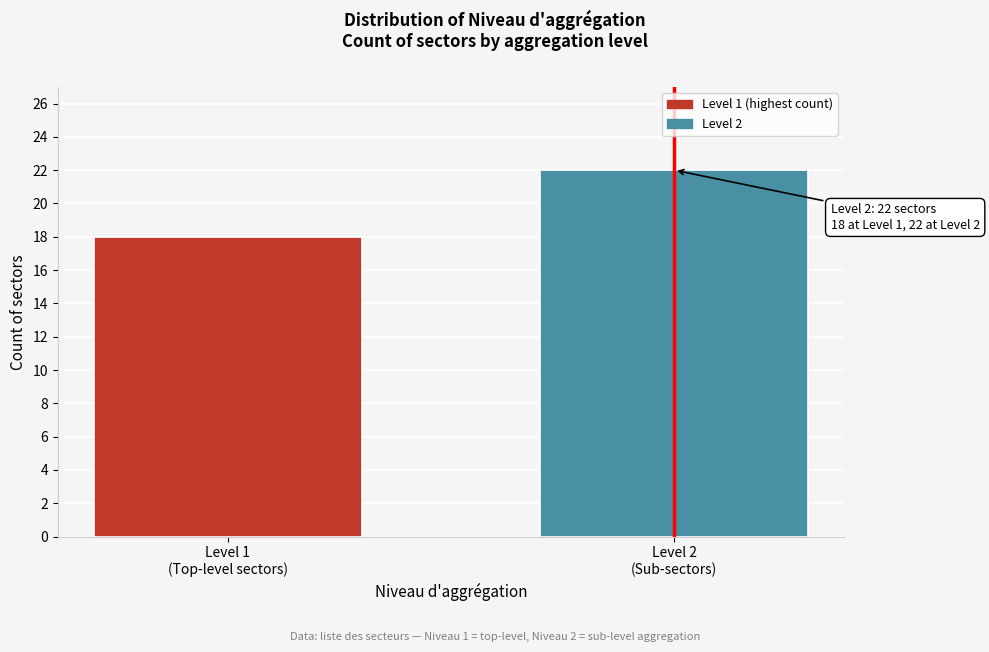

Reading left to right, transcribe all the data shown in this chart.

18	22